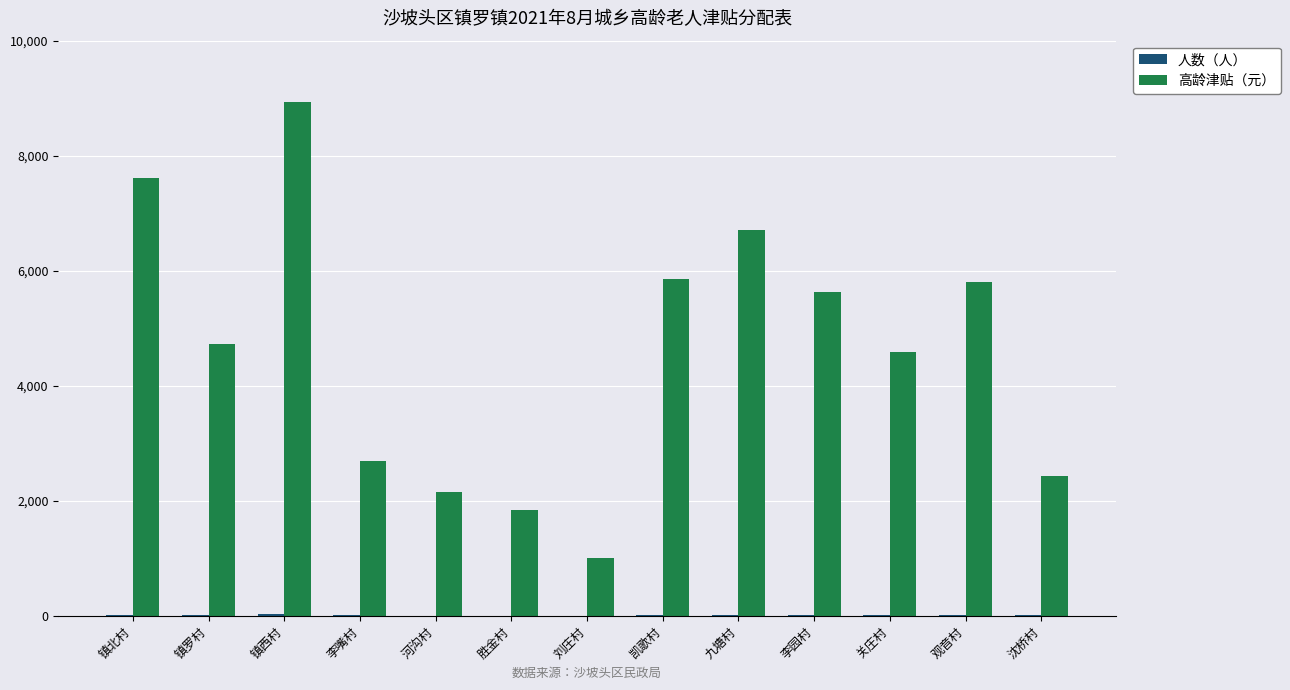

The 高龄津贴（元） series shows 6710 at 九塘村. True or false?

True